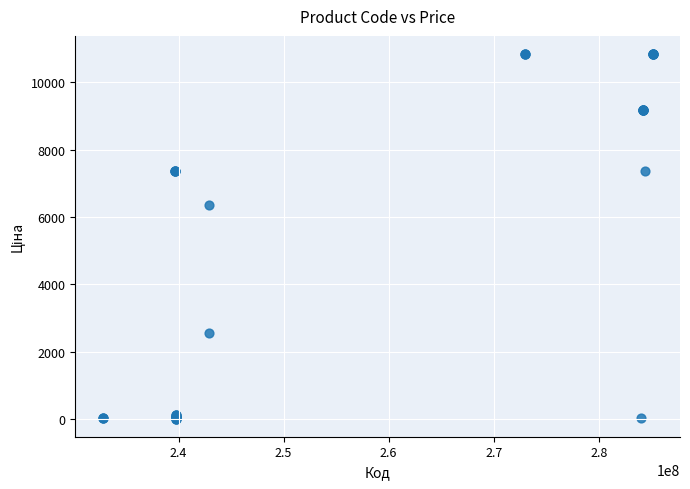

What Y value in the scatter plot is closest to 5427?

6364.4